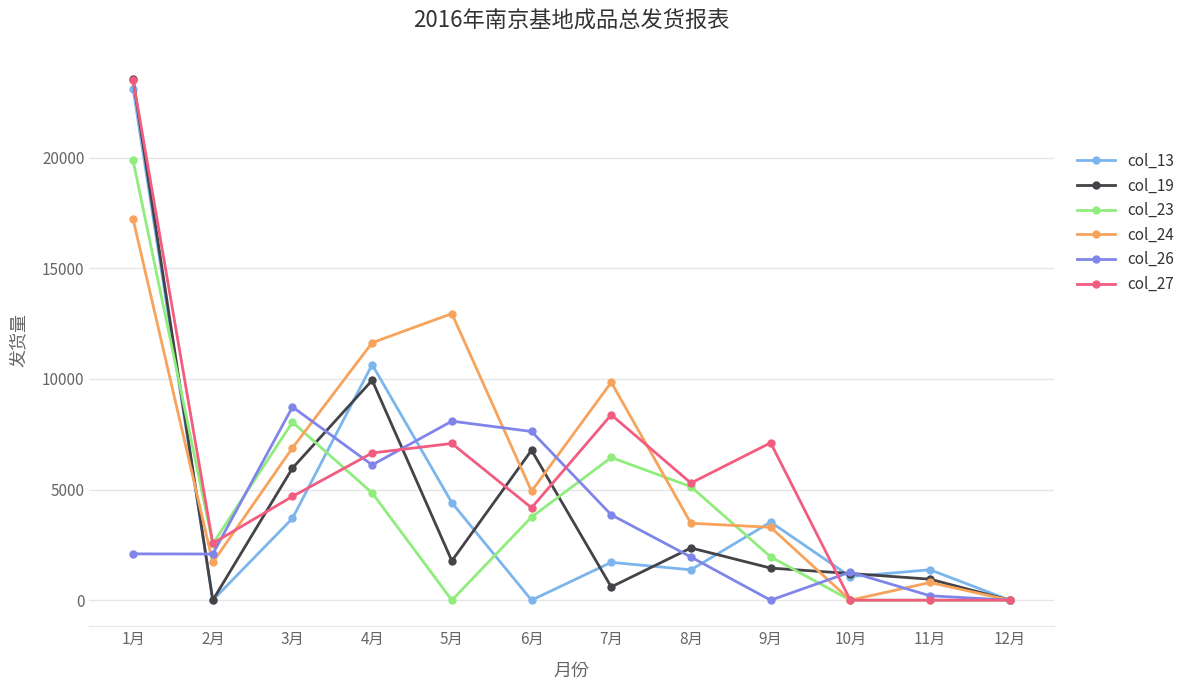

The value of col_24 at 9月 is 3295. True or false?

True